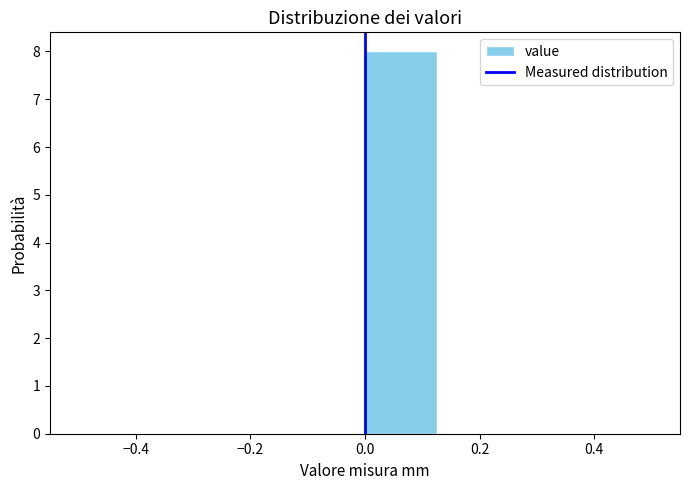

How tall is the bar that spans 0.000 to 0.125 on the x-axis? Neither the bar edges nor the heights are printed on the chart, so give them approximately, as read against the axes.

8